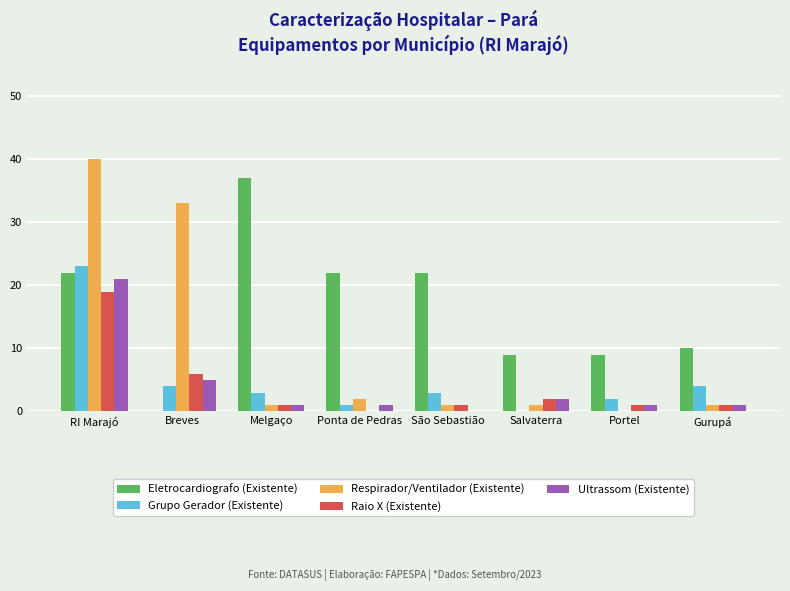

Reading right to left, transcribe all the data shown in this chart.

Eletrocardiografo (Existente): 10	9	9	22	22	37	0	22
Grupo Gerador (Existente): 4	2	0	3	1	3	4	23
Respirador/Ventilador (Existente): 1	0	1	1	2	1	33	40
Raio X (Existente): 1	1	2	1	0	1	6	19
Ultrassom (Existente): 1	1	2	0	1	1	5	21